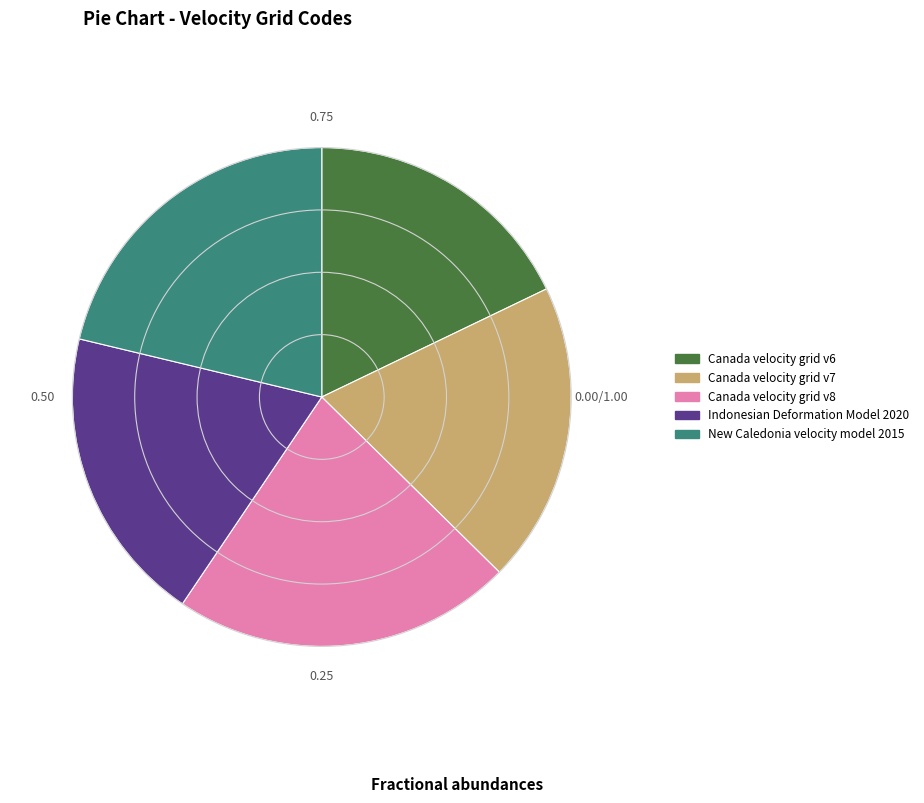

The New Caledonia velocity model 2015 slice represents 33% of the pie. True or false?

False